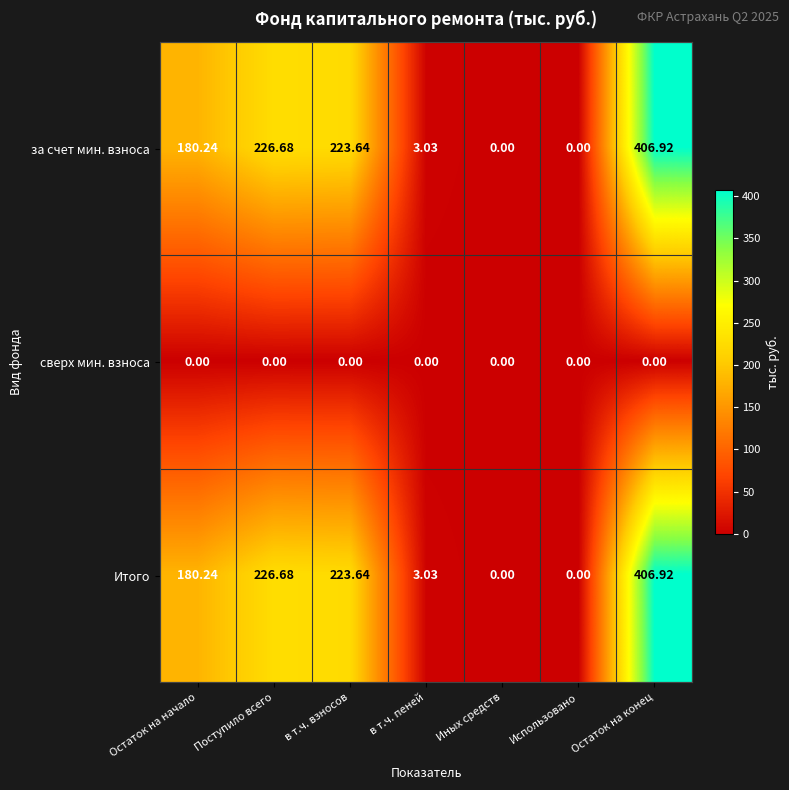

At which label does за счет мин. взноса first exceed 180?

Остаток на начало